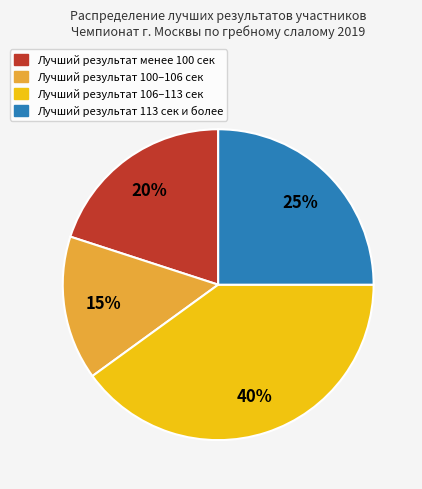

Does any single category account for the majority?

No